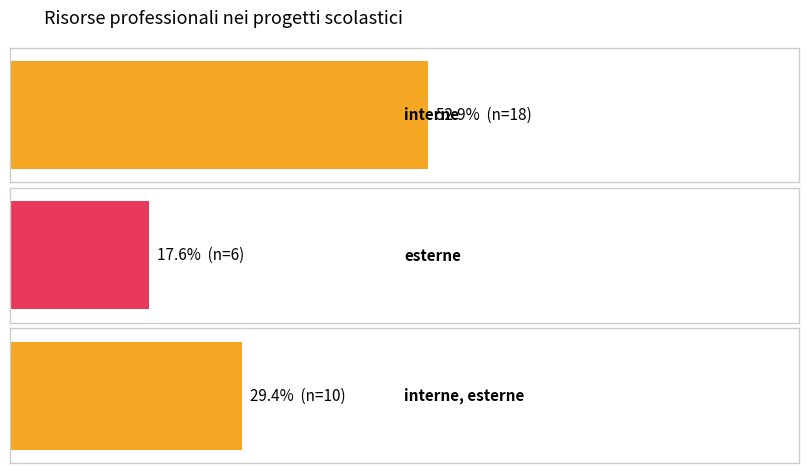

What is the sum of the values at esterne and interne?

24